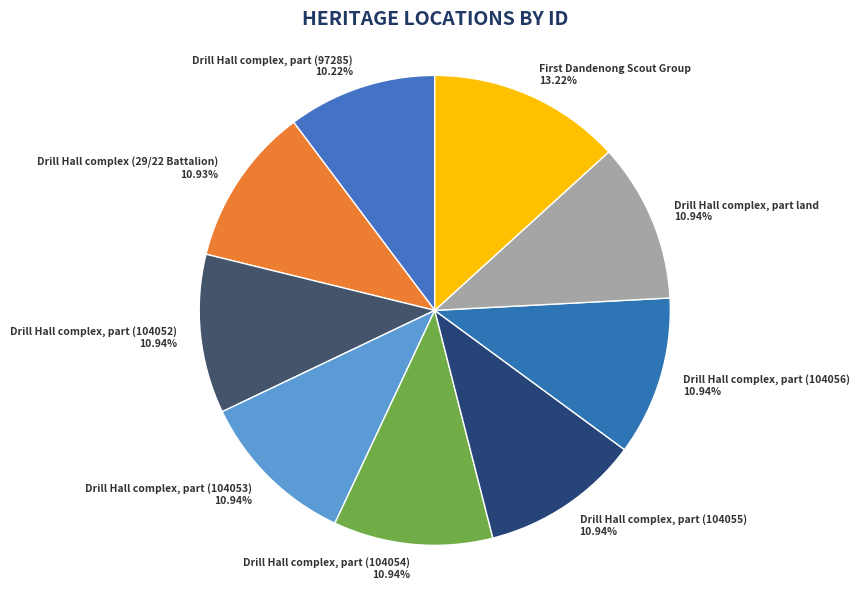

Which slice is the largest?

First Dandenong Scout Group